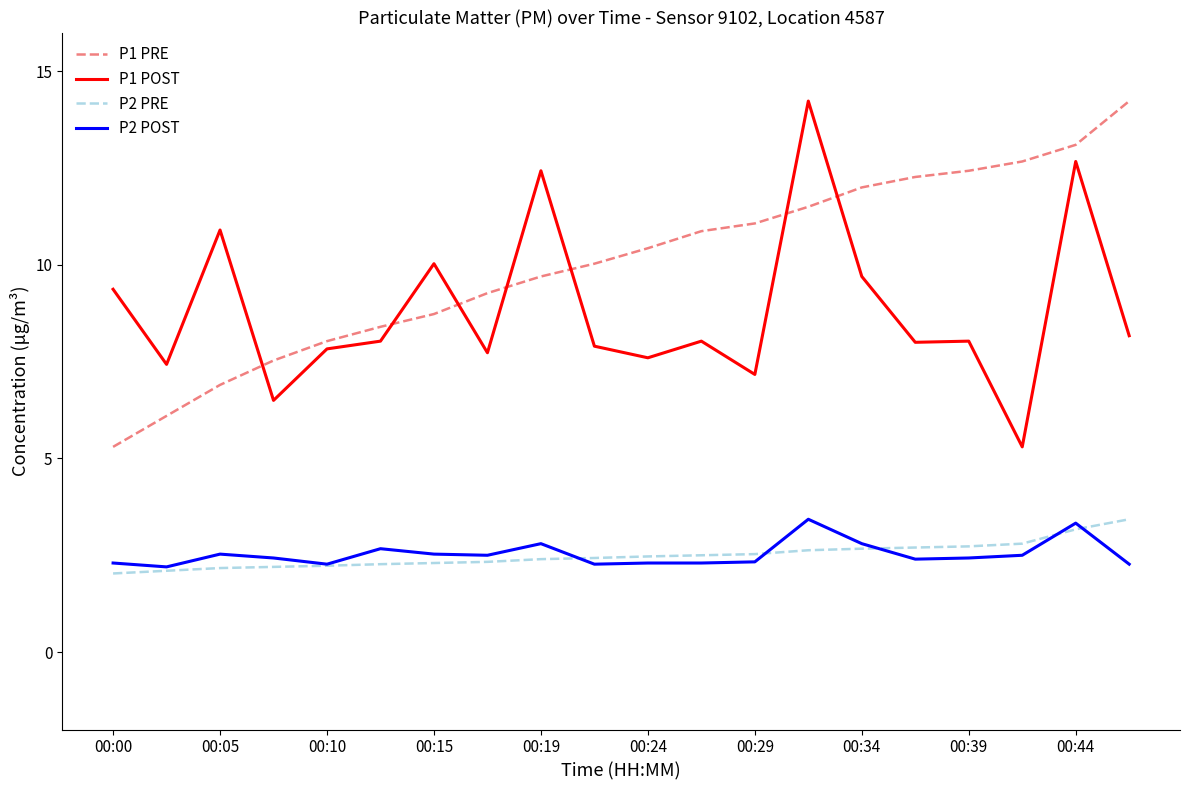

Which series ends up on top after the final intersection of P1 POST and P1 PRE?

P1 PRE